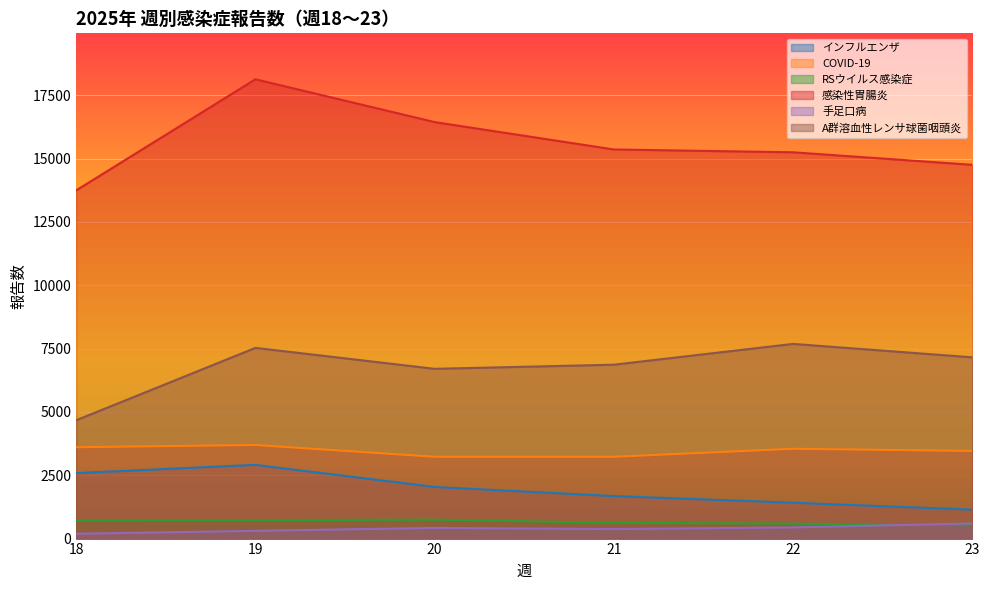

What is the sum of all 感染性胃腸炎 values?

93668